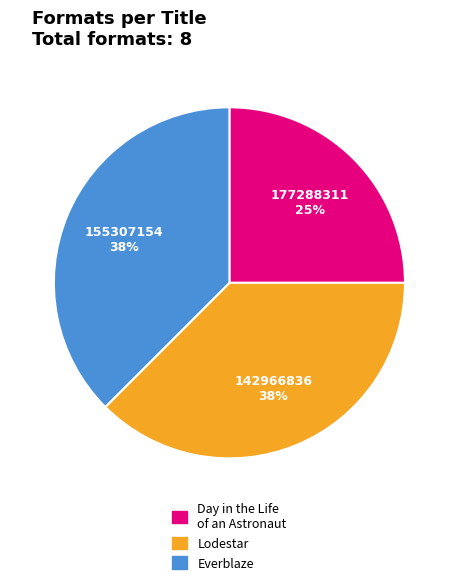

Is there any slice that represents more than half of the pie?

No